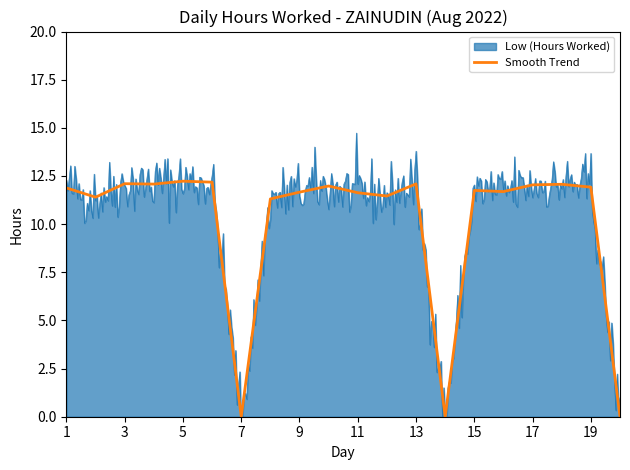

True or false: Smooth Trend has a value of 11.6 at 11.

True